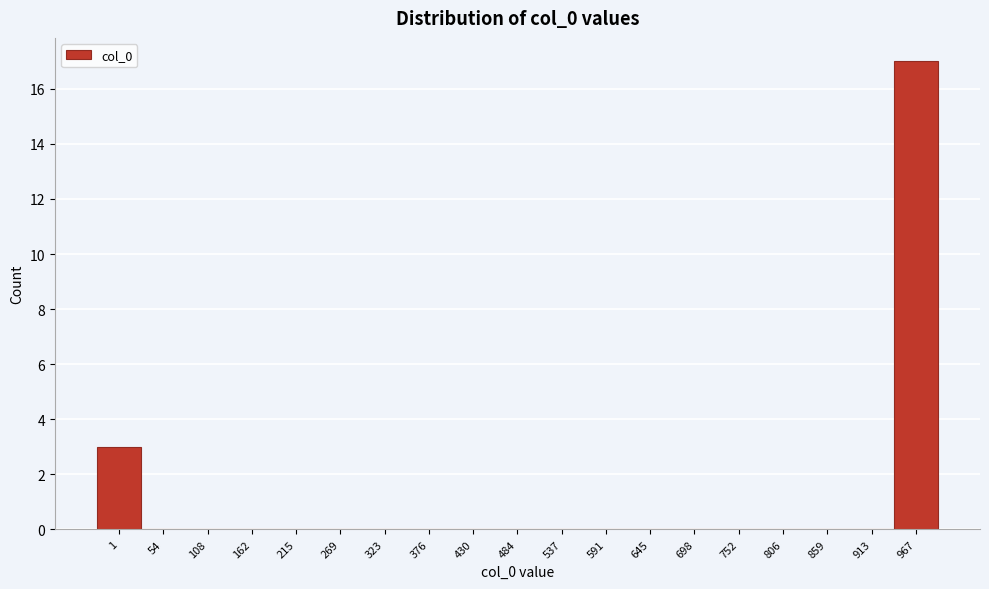

Reading left to right, list all the values displayed in this chart.

1=3	54=0	108=0	162=0	215=0	269=0	323=0	376=0	430=0	484=0	537=0	591=0	645=0	698=0	752=0	806=0	859=0	913=0	967=17